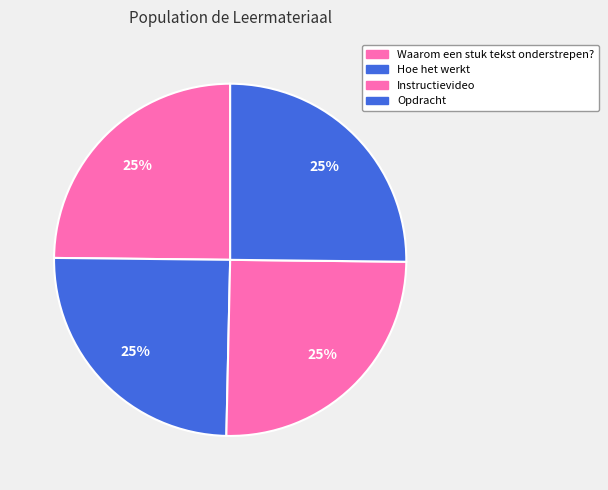

Which category has the biggest portion of the pie?

Instructievideo